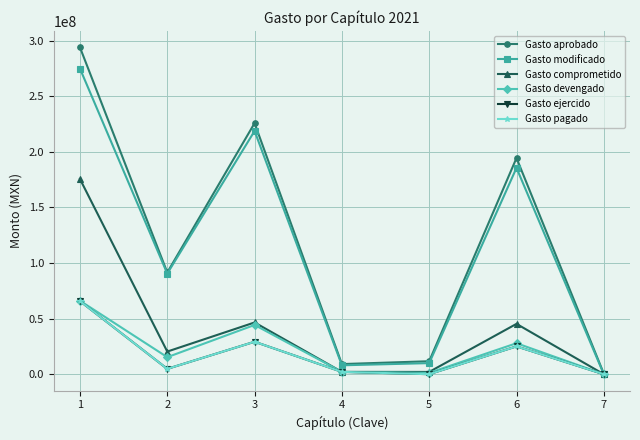

What is the difference between the maximum and minimum values in the Gasto ejercido series?

65760710